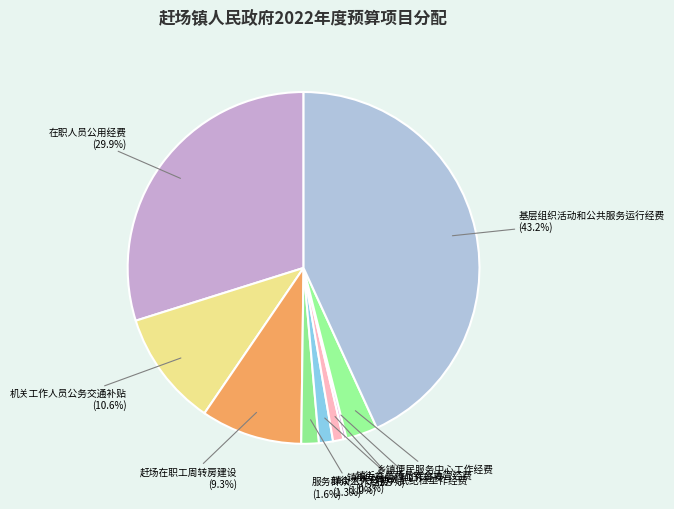

Which has a higher value, 基层组织活动和公共服务运行经费 or 服务群众工作经费?

基层组织活动和公共服务运行经费